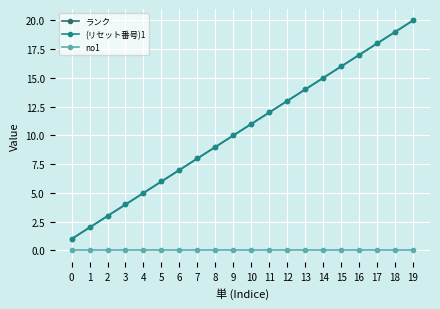

Is this an area chart (filled region under the line)?

No